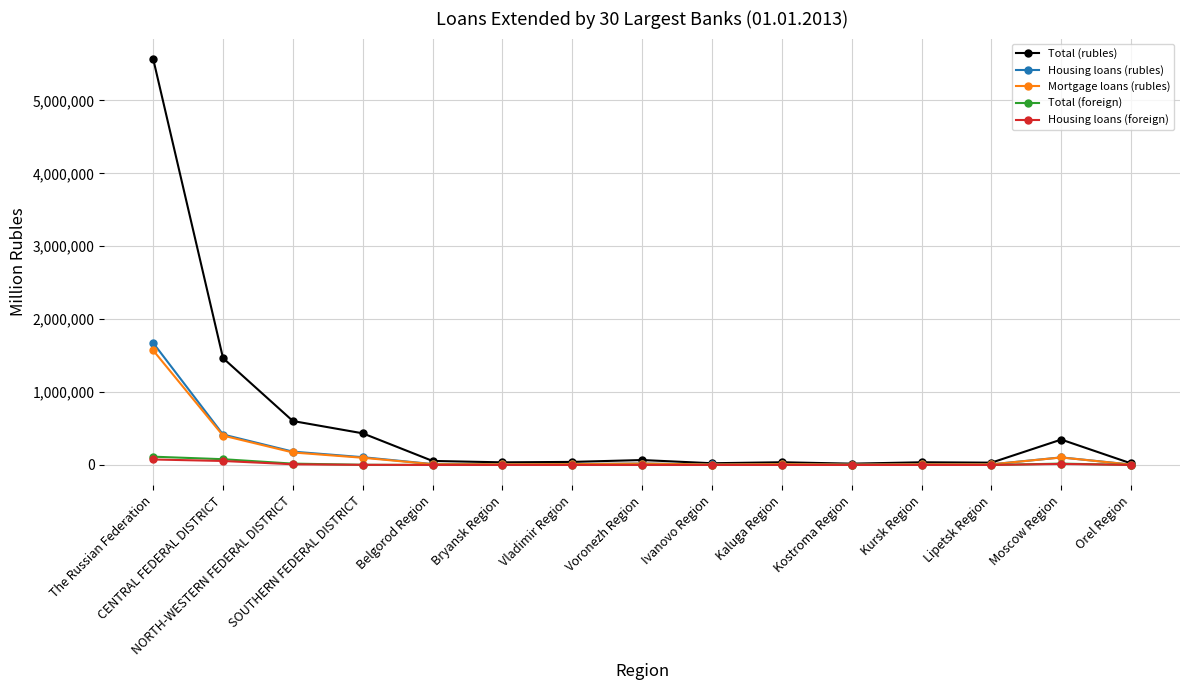

What is the greatest value displayed?

5570343